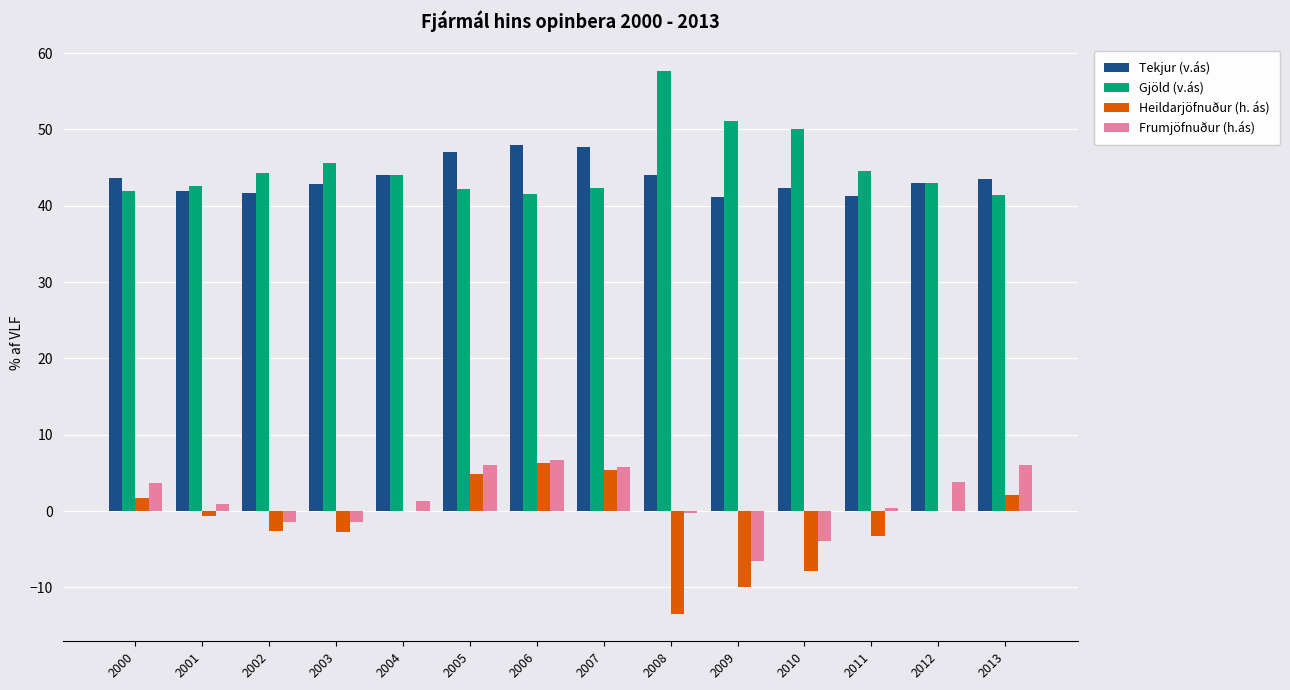

Is it true that Frumjöfnuður (h.ás) equals 6.1 at 2005?

True